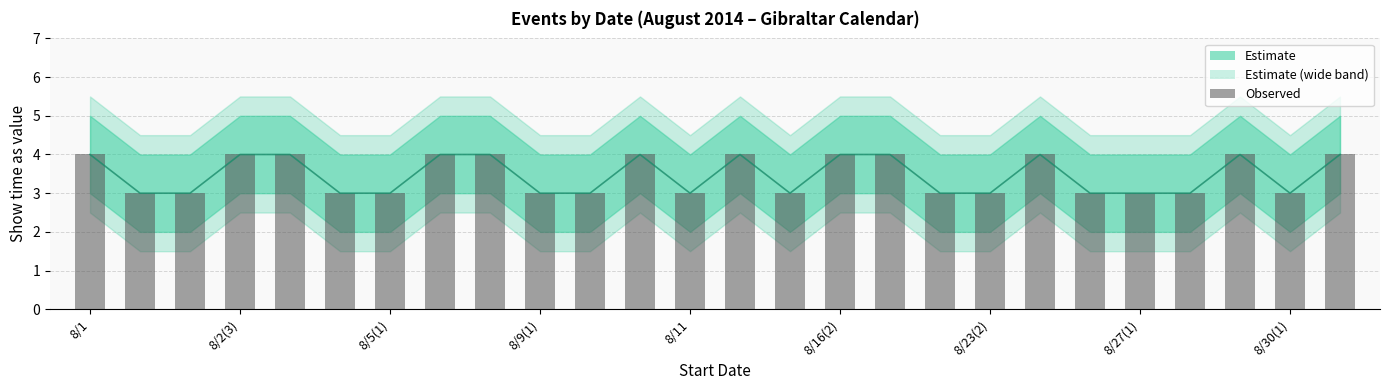

What is the maximum value shown in the chart?

4